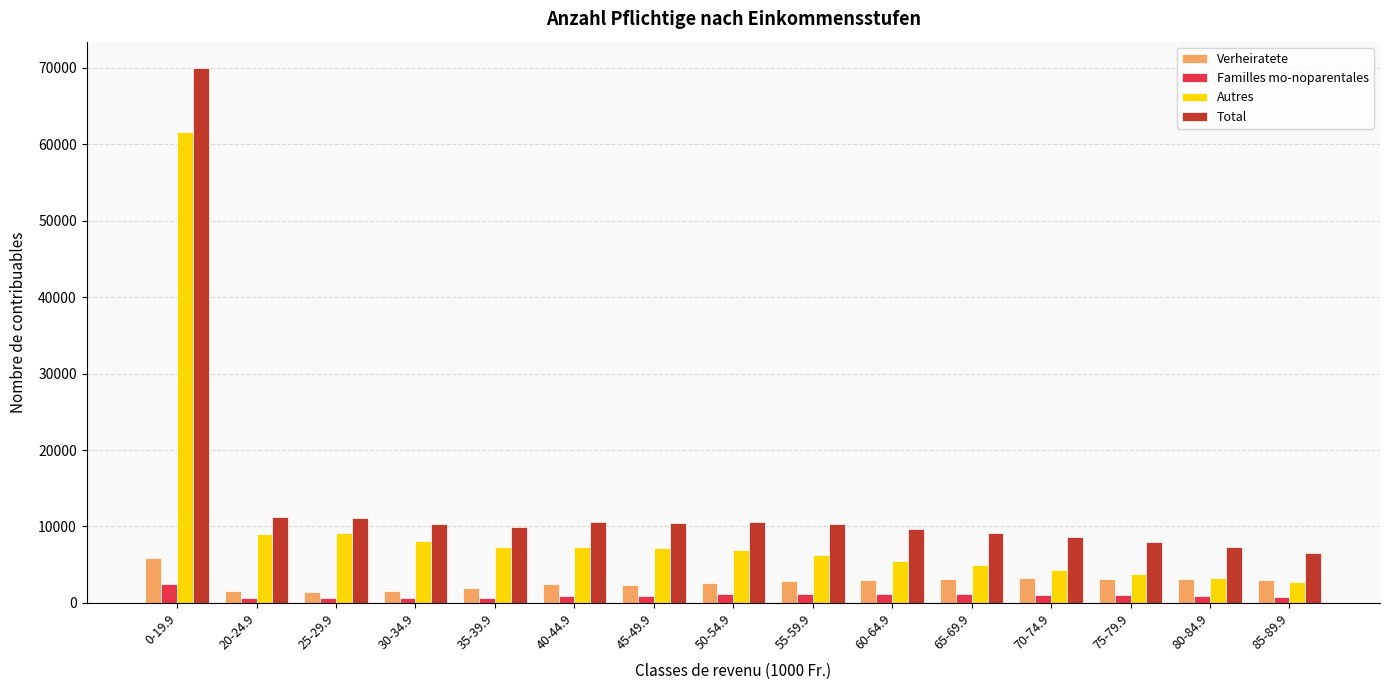

Which label corresponds to the largest value in the chart?

0-19.9